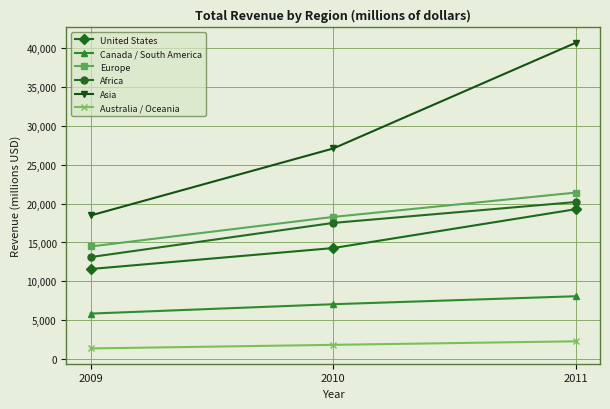

At how many categories does at least one series exceed 24477?

2